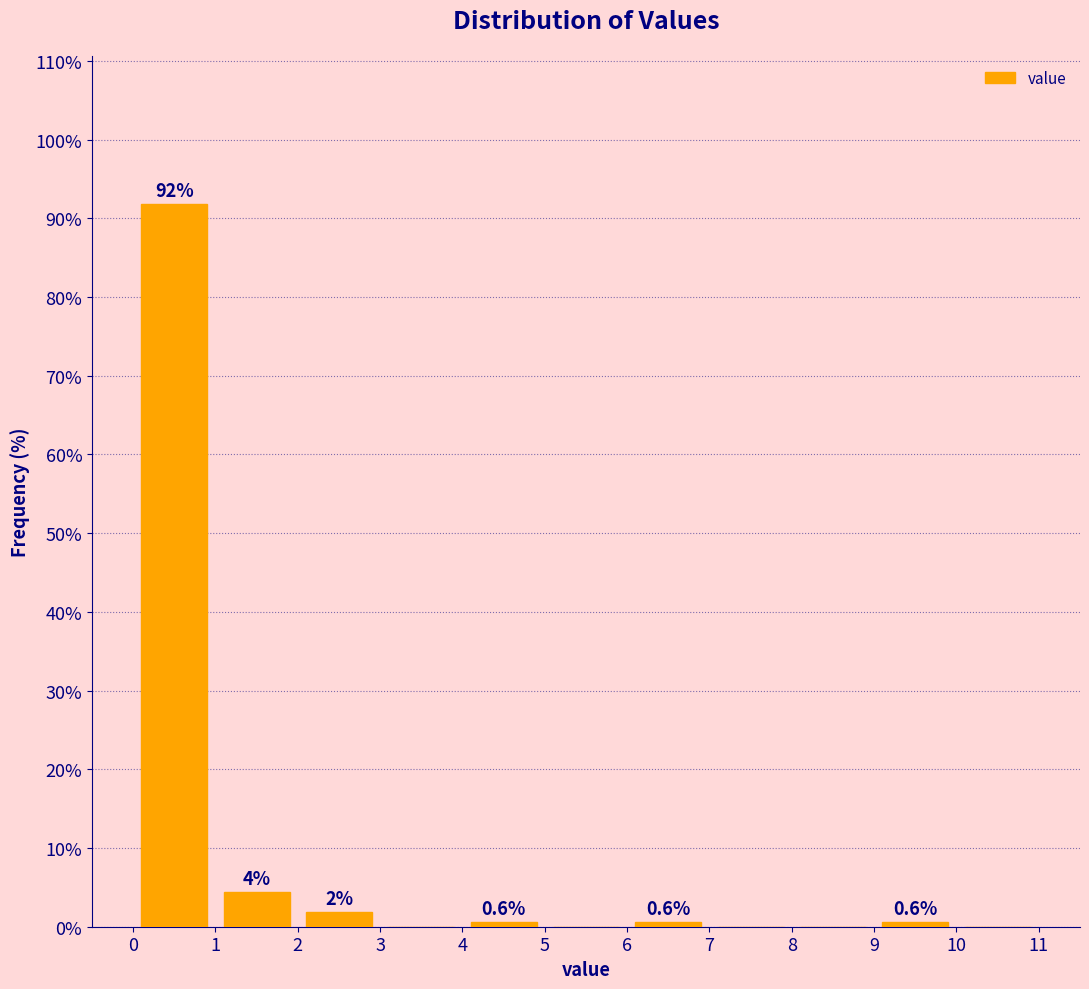

Over which range of the x-axis is the bar tallest?

0 to 1